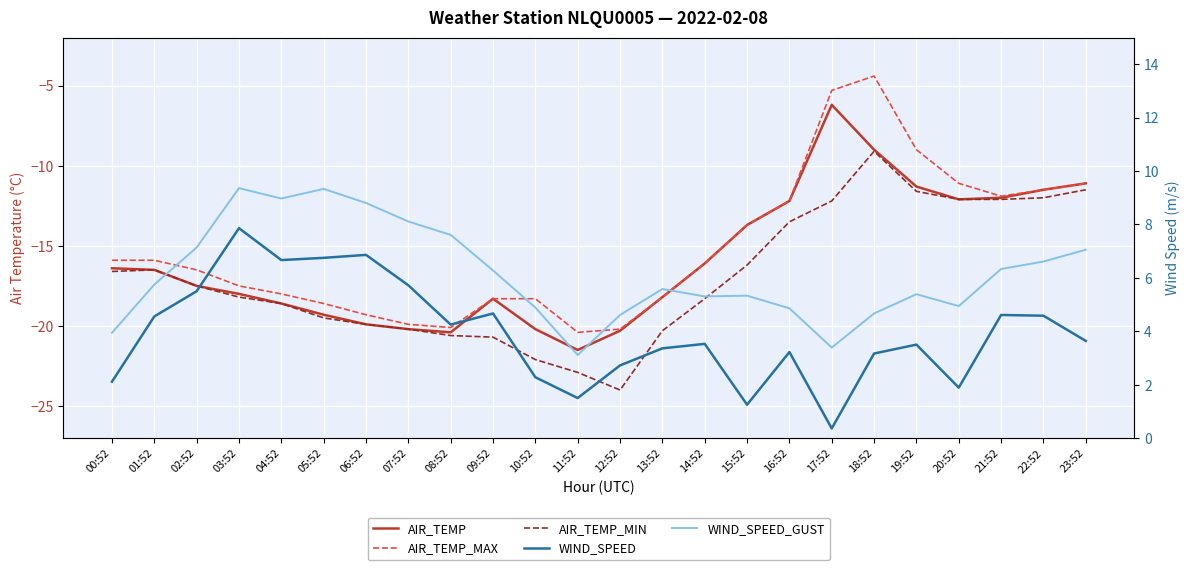

Which series changed the most between 04:52 and 05:52?

AIR_TEMP_MIN